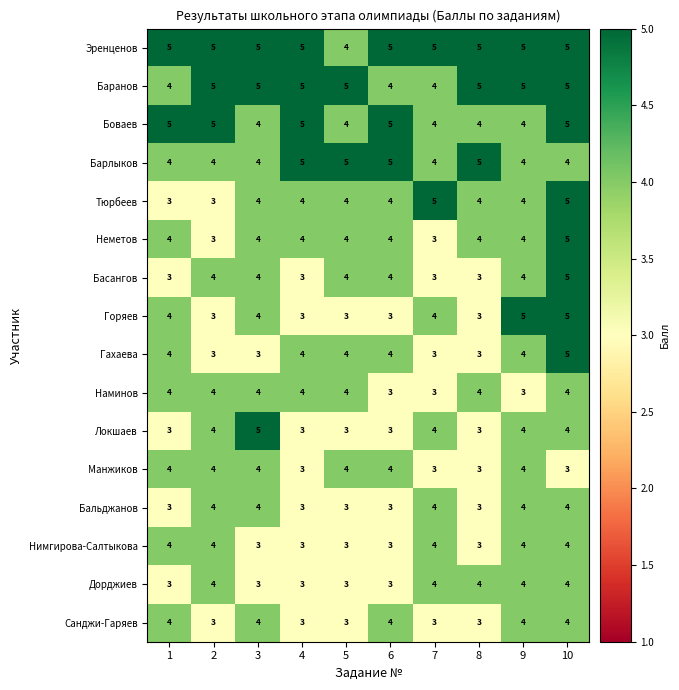

Between 2 and 7, which series saw the biggest shift?

Тюрбеев